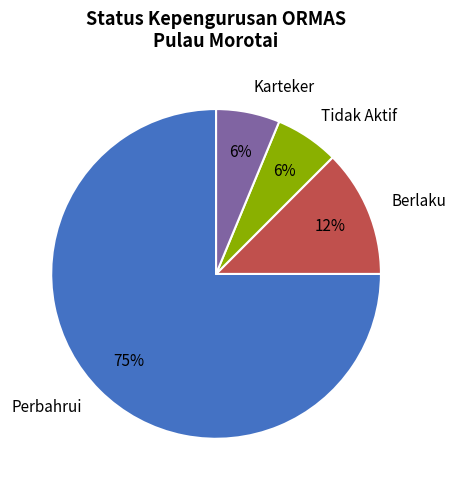

Which has a higher value, Berlaku or Karteker?

Berlaku